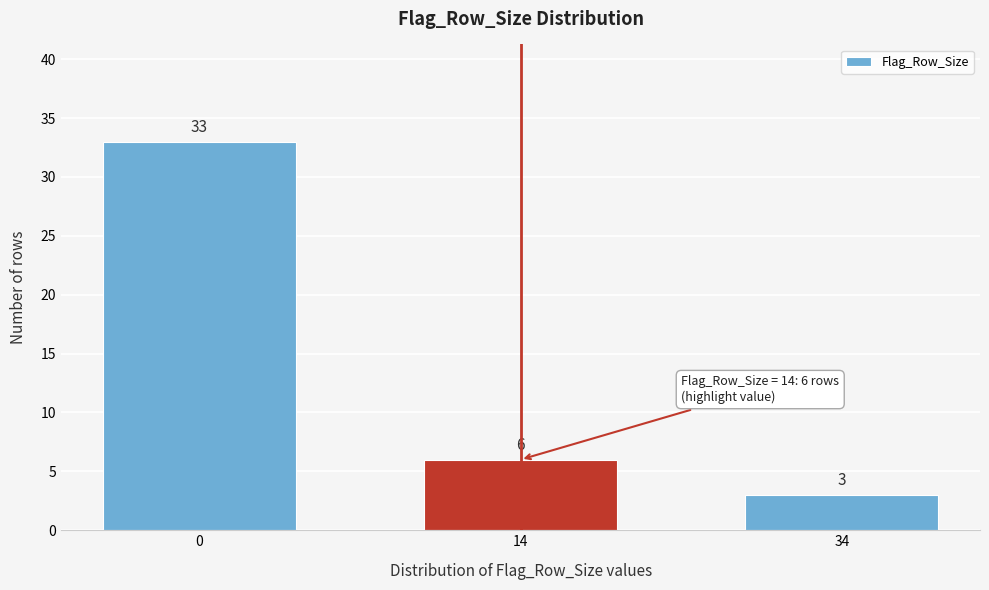

Reading right to left, what are all the values shown in this chart?

3	6	33